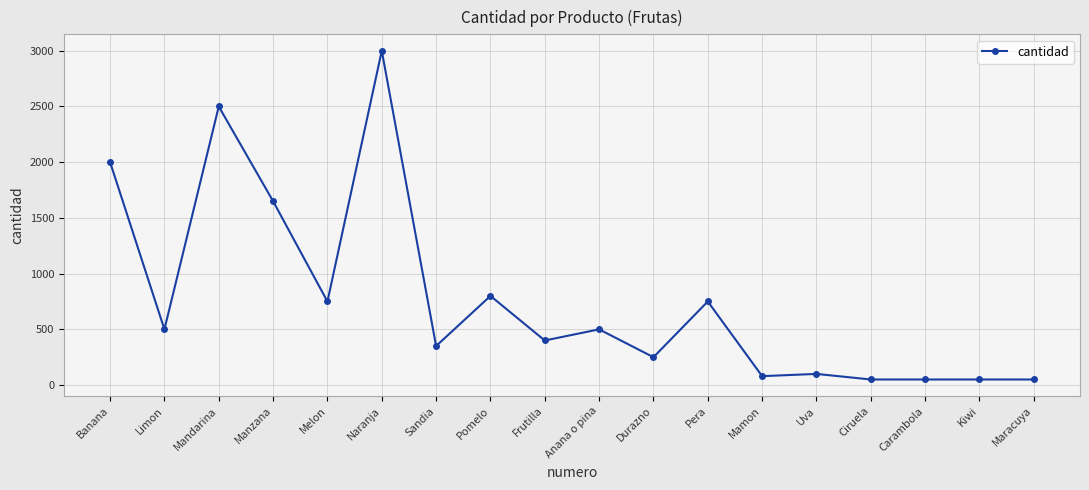

The value at Frutilla is 719. True or false?

False